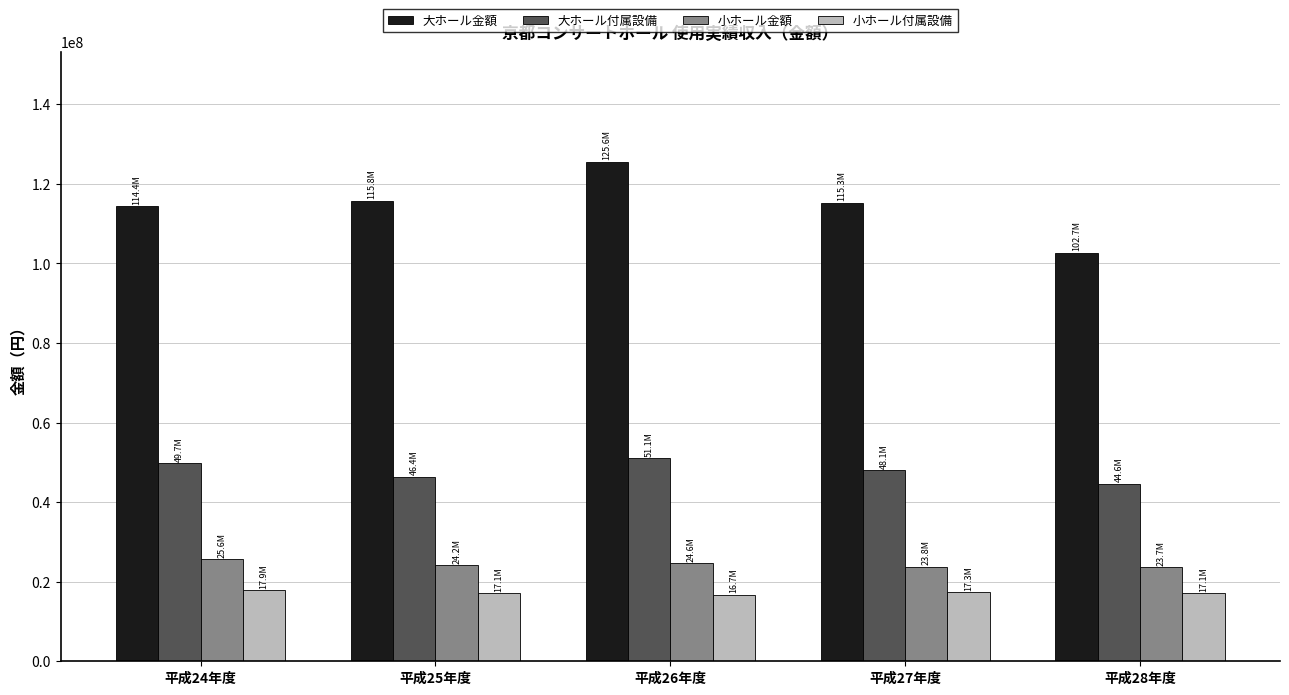

What position from the left is 平成28年度?

5